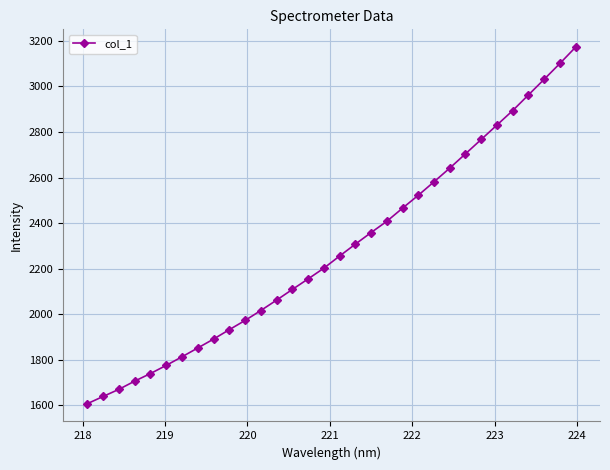

True or false: there are more than 2 points higher than both neighbors.

False